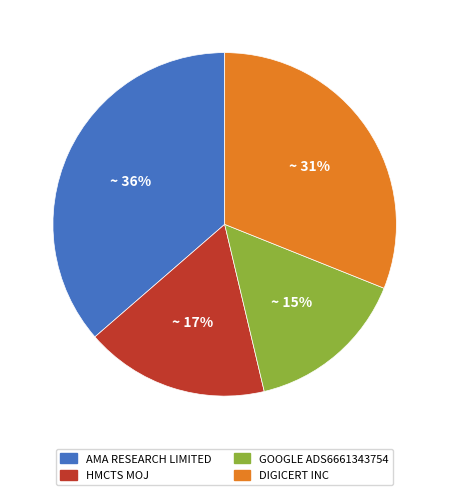

Between DIGICERT INC and GOOGLE ADS6661343754, which is larger?

DIGICERT INC